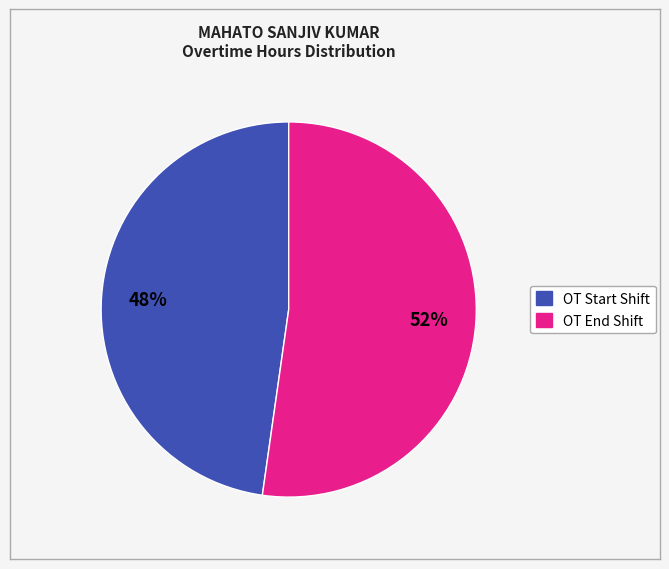

Does any single category account for the majority?

Yes